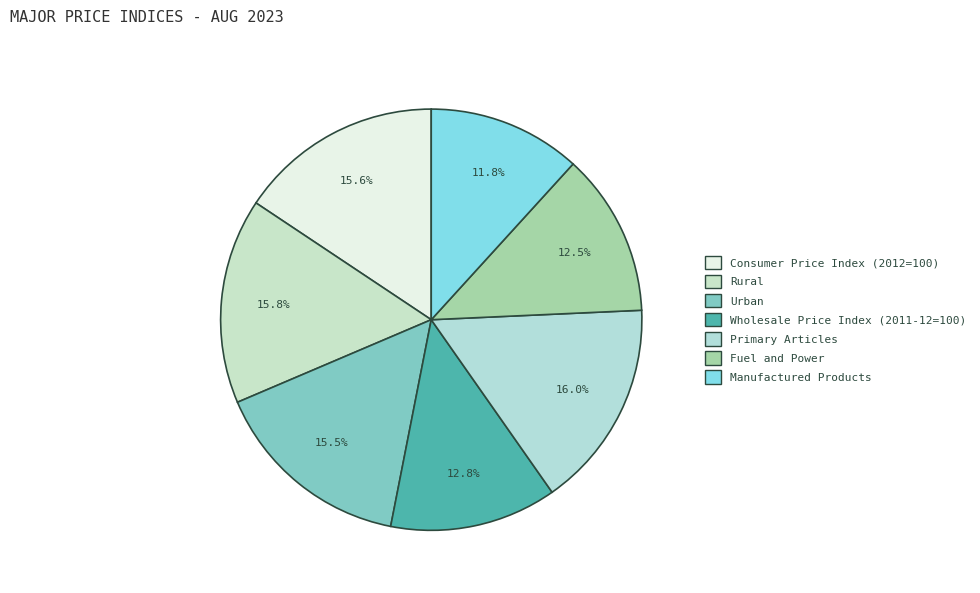

True or false: Primary Articles accounts for 16% of the total.

True